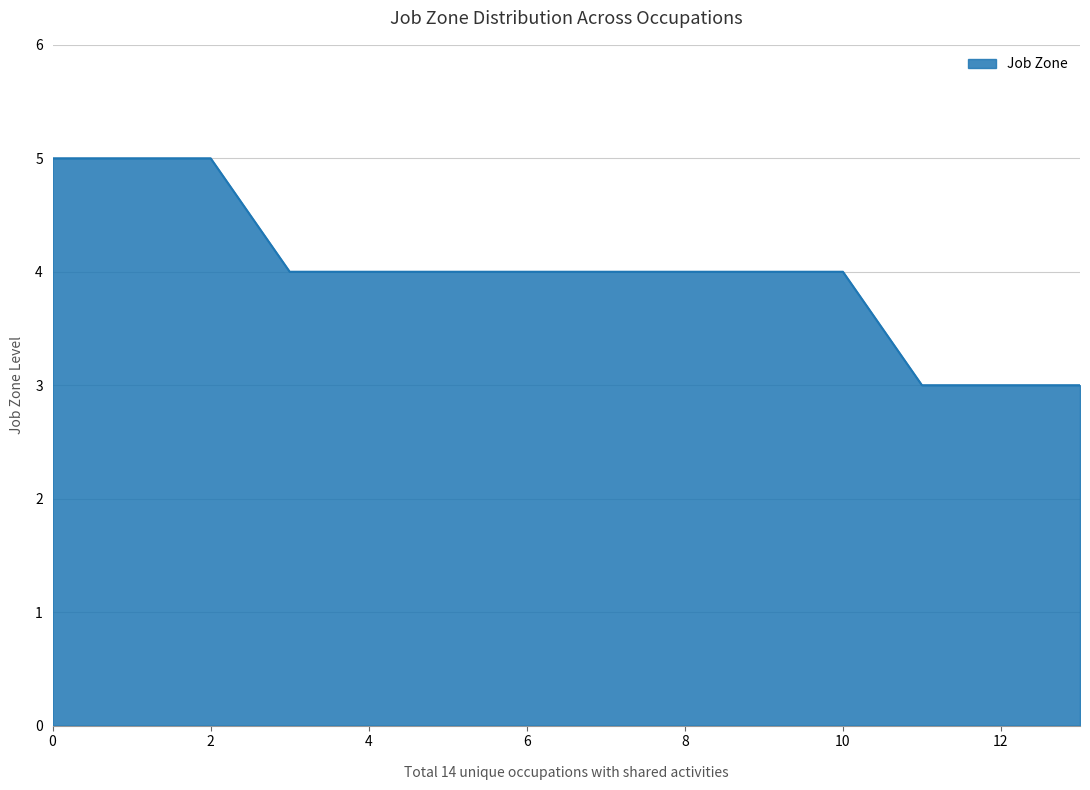

What is the maximum value shown in the chart?

5